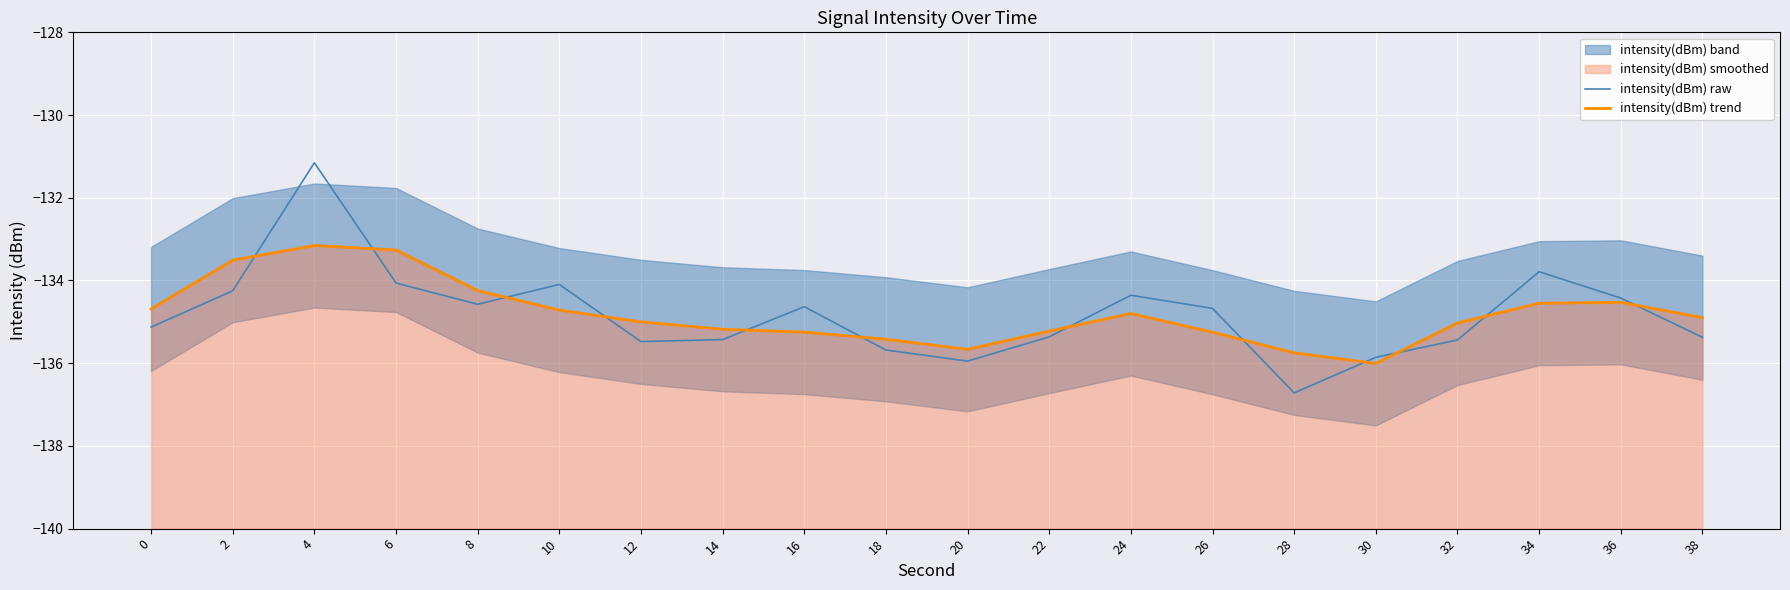

Which category has the lowest value in the intensity(dBm) raw series?

28